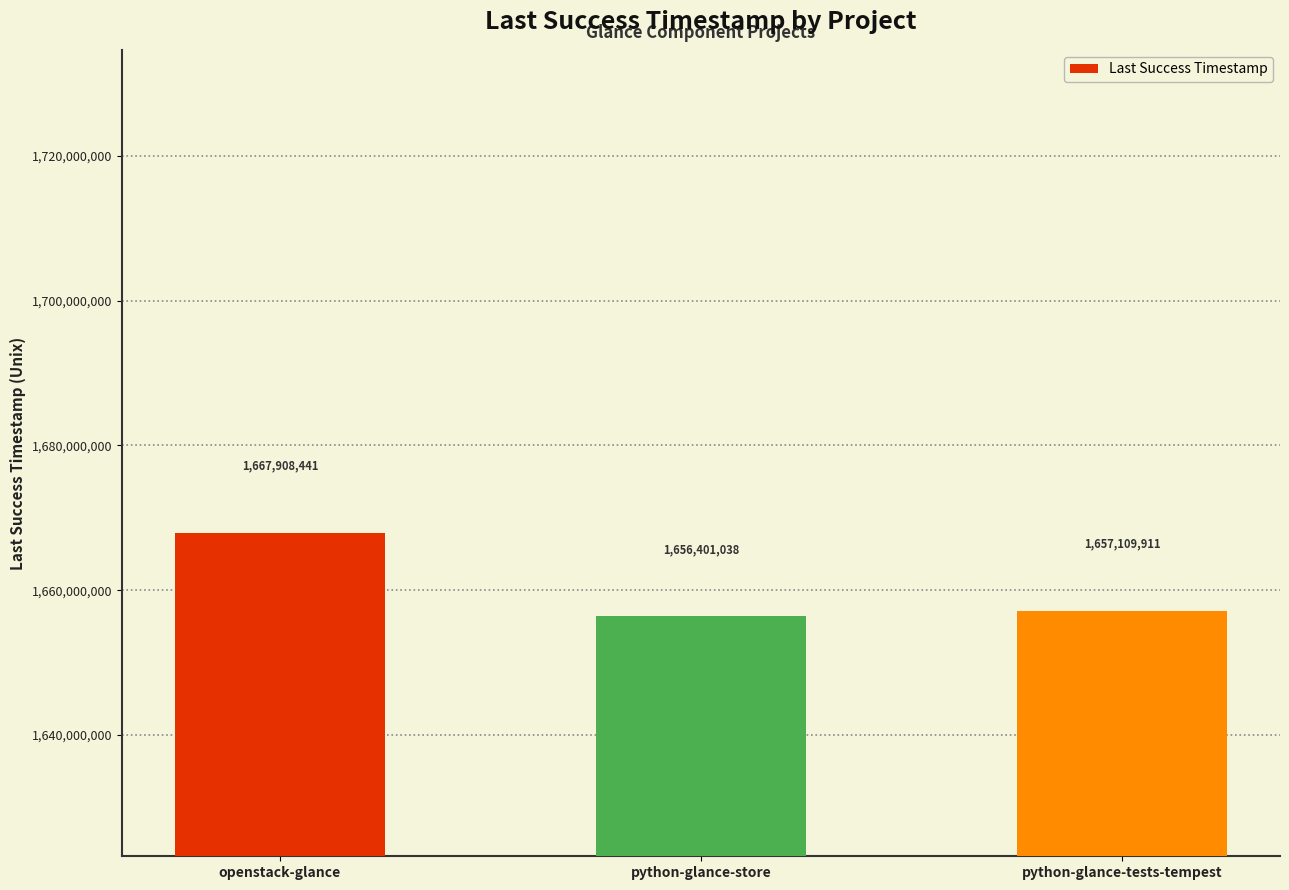

True or false: the data shows 1656401038 at python-glance-store.

True